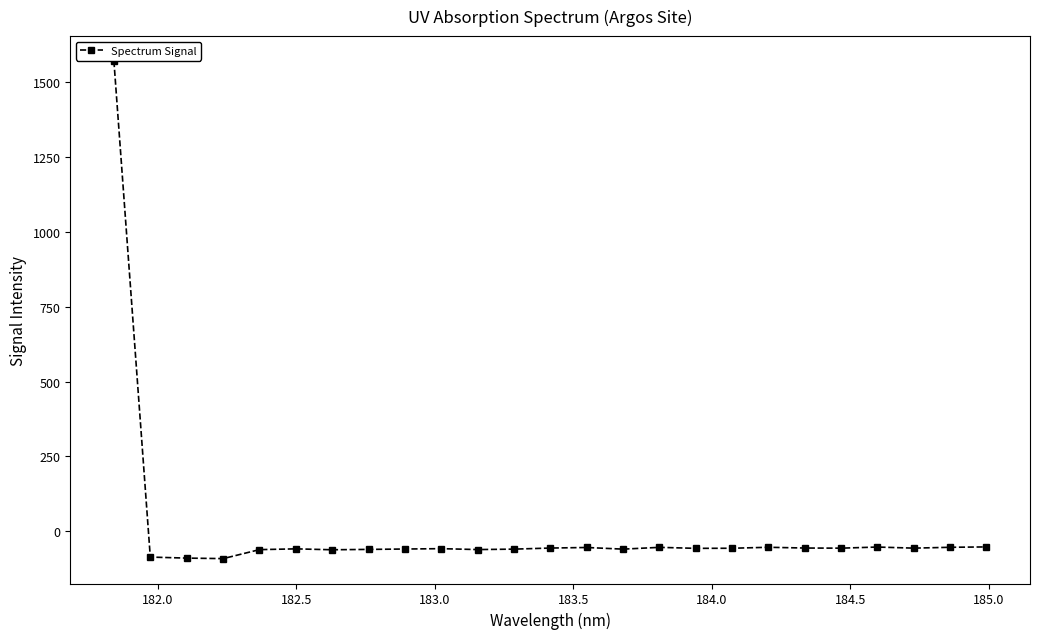

True or false: the data has more than 2 interior local peaks.

True